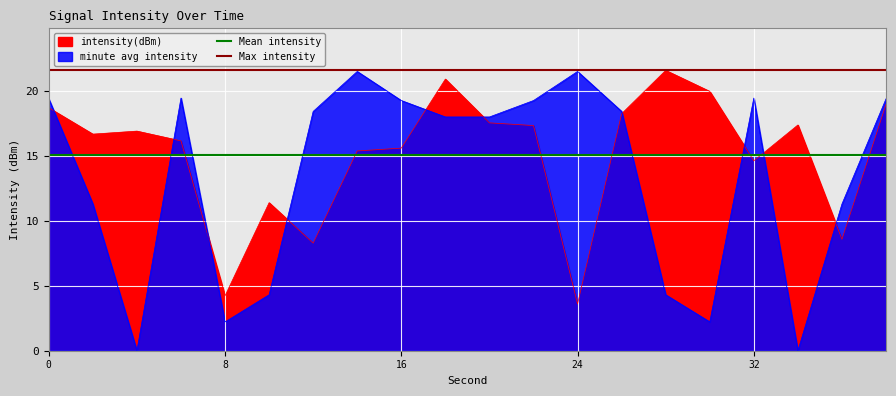

What is the average value of the Mean intensity series?

15.1